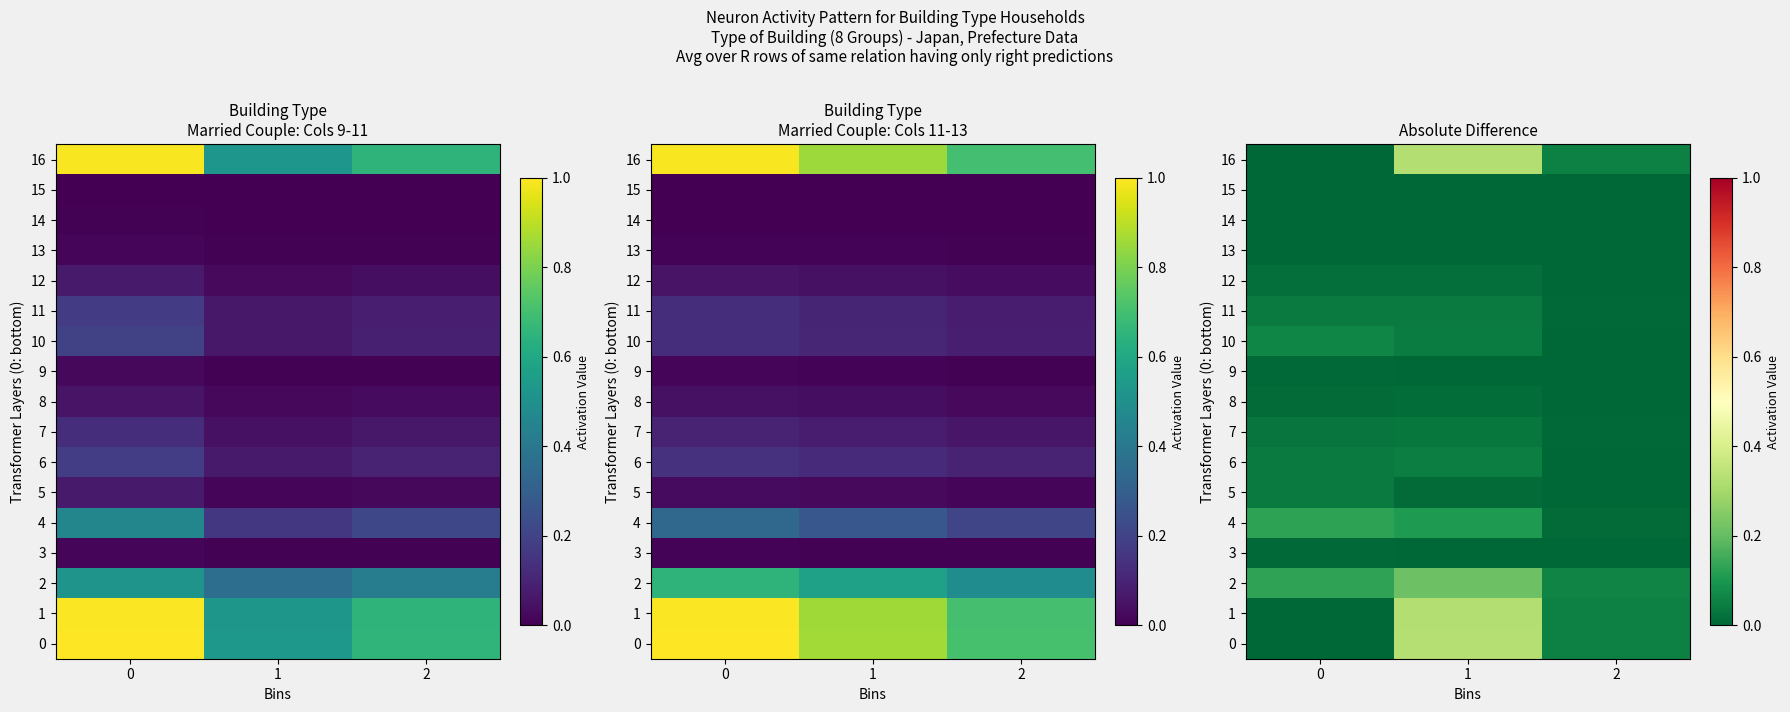

At which label does 0 reach its peak?

1